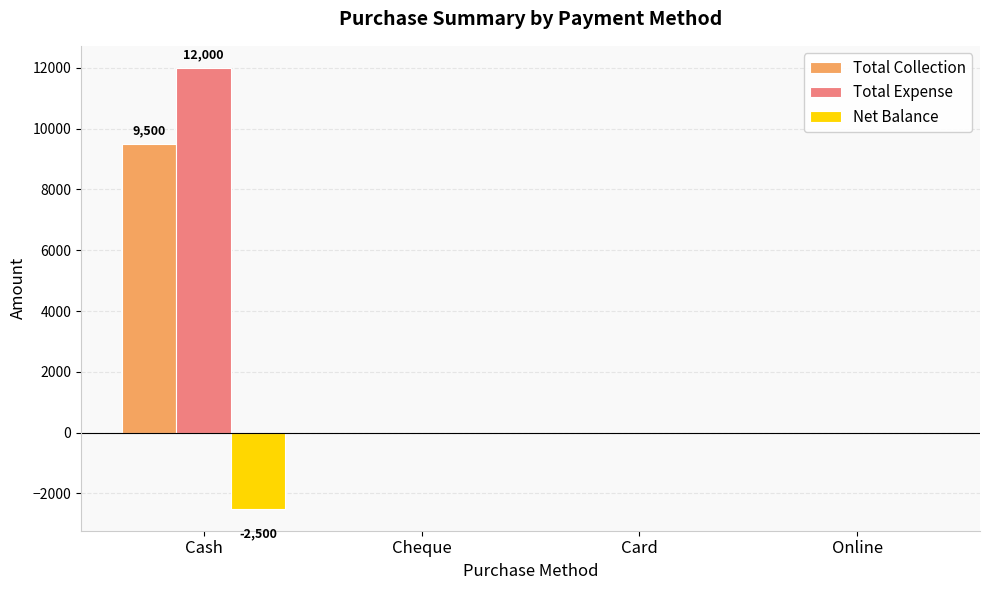

Reading right to left, extract all data points from this chart.

Total Collection: 0	0	0	9500
Total Expense: 0	0	0	12000
Net Balance: 0	0	0	-2500